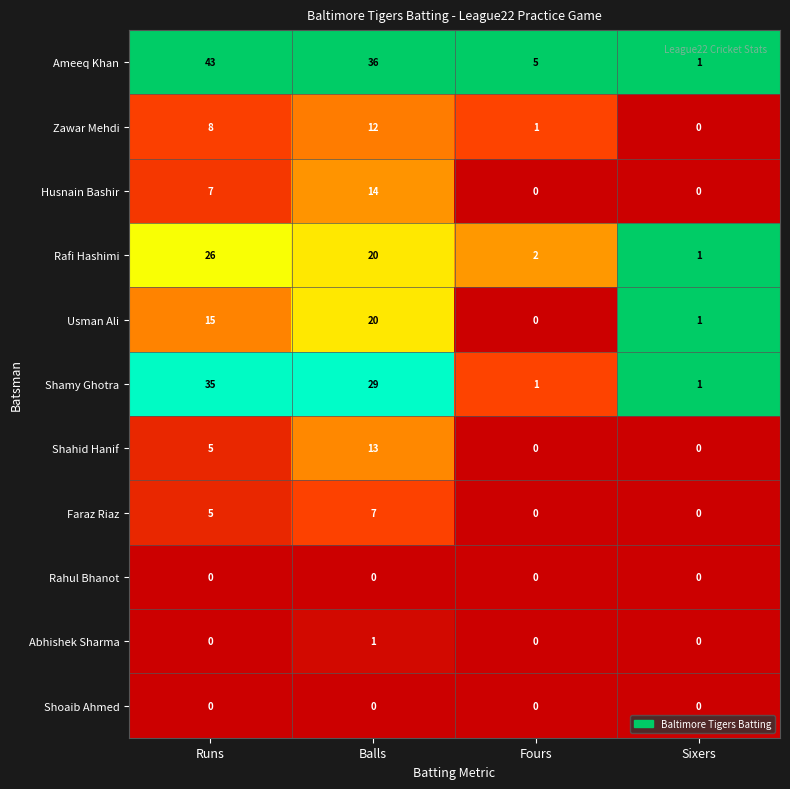

At which category does the chart reach its peak across all series?

Runs